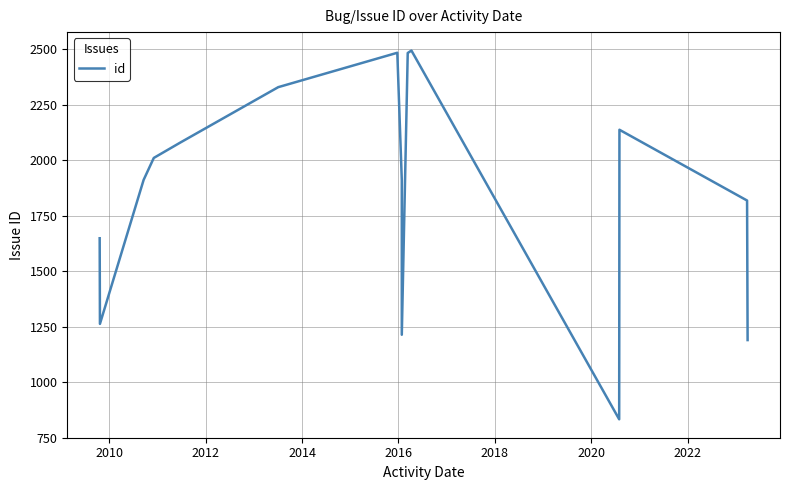

The chart shows a value of 3940 at 10. True or false?

False